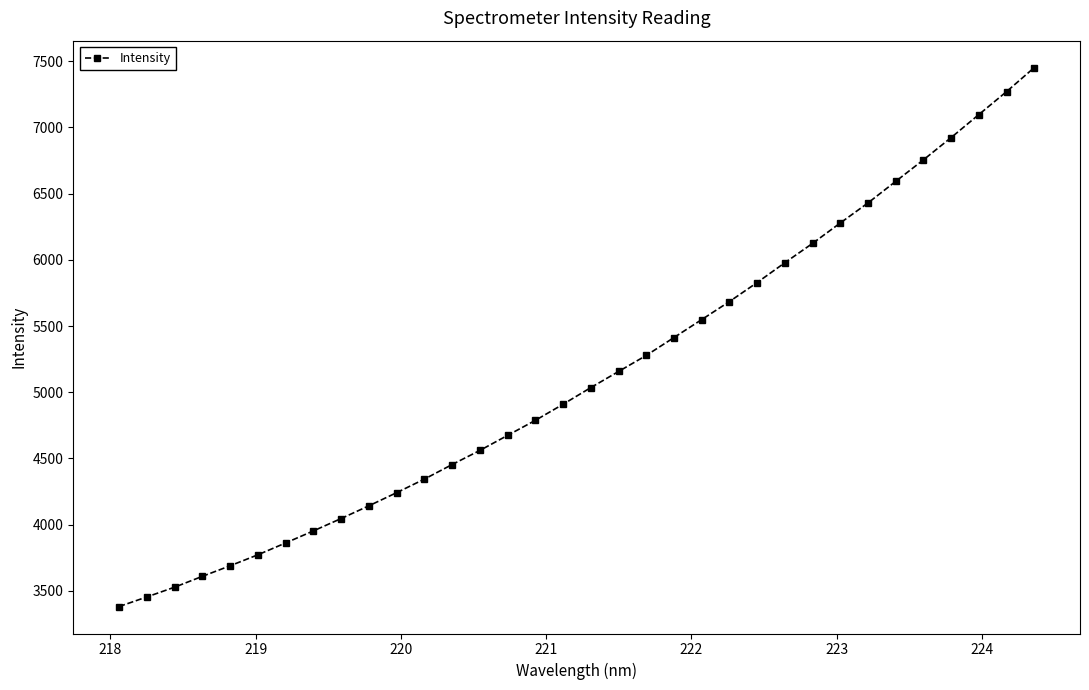

What is the value of the 1st point from the left?

3380.7